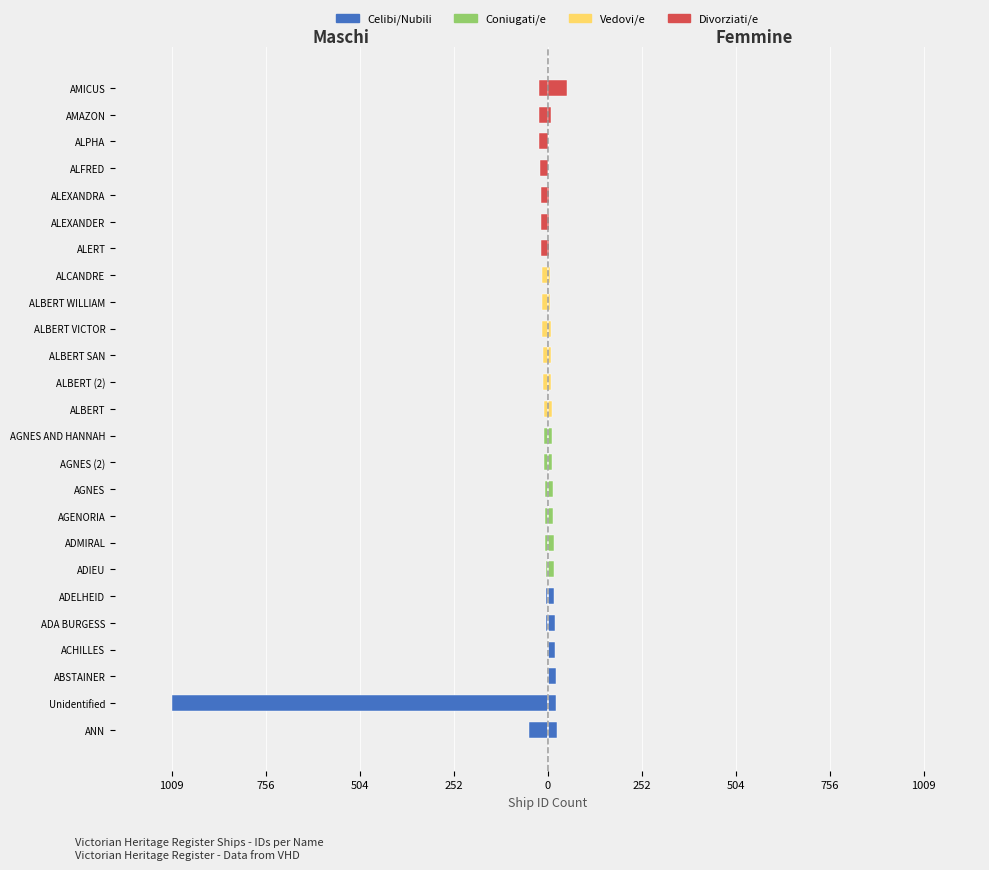

What are all the series names shown in the legend?

Celibi/Nubili, Coniugati/e, Vedovi/e, Divorziati/e